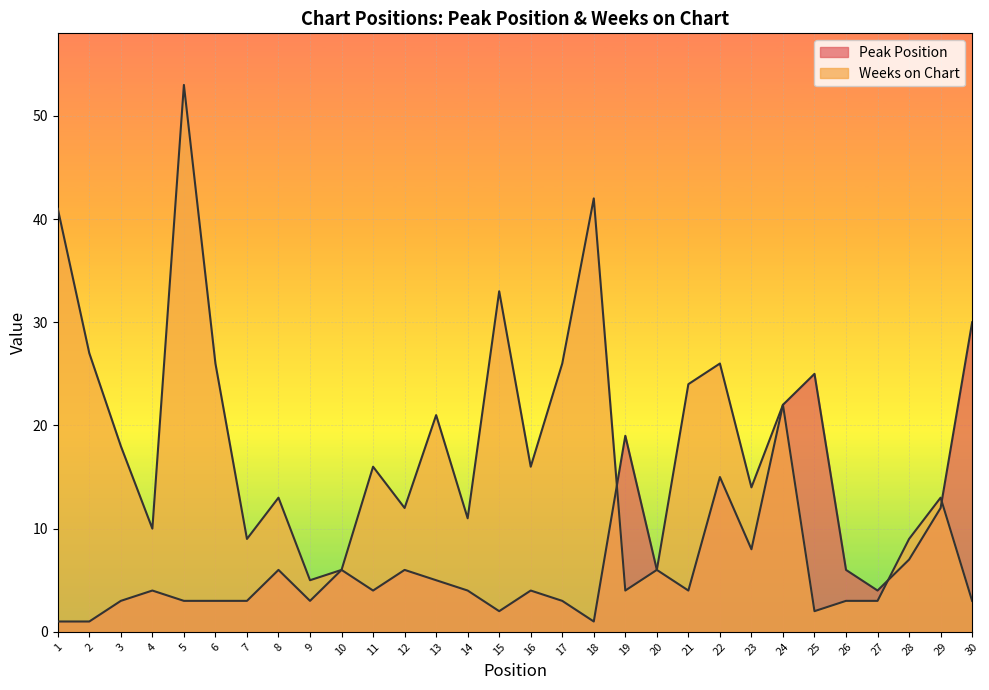

The Peak Position series shows 30 at 30. True or false?

True